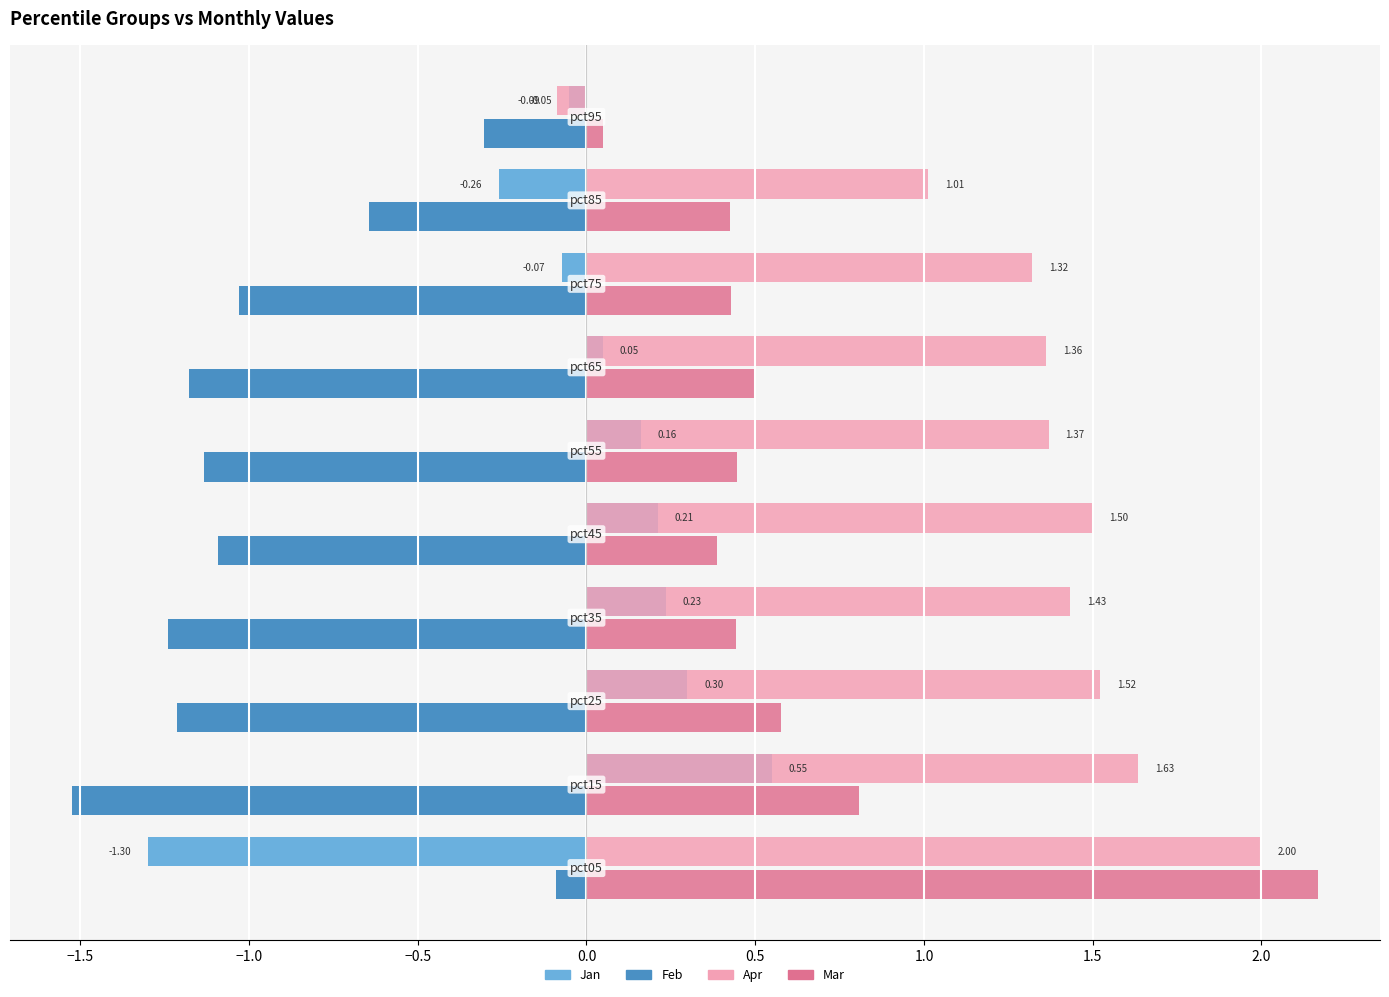

What are all the series names shown in the legend?

Jan, Feb, Apr, Mar